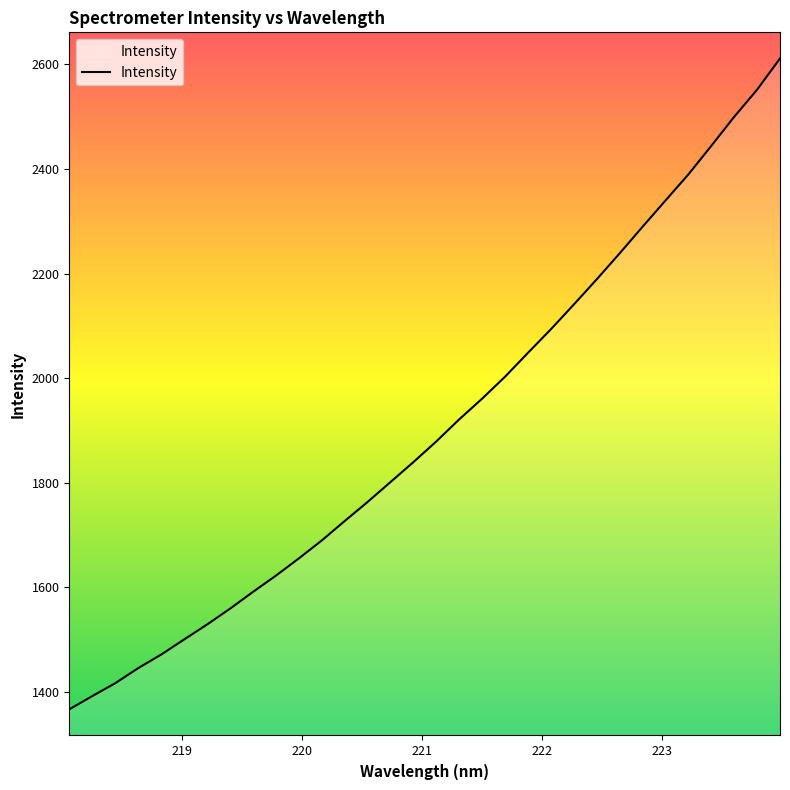

How many lines are shown in the chart?

1